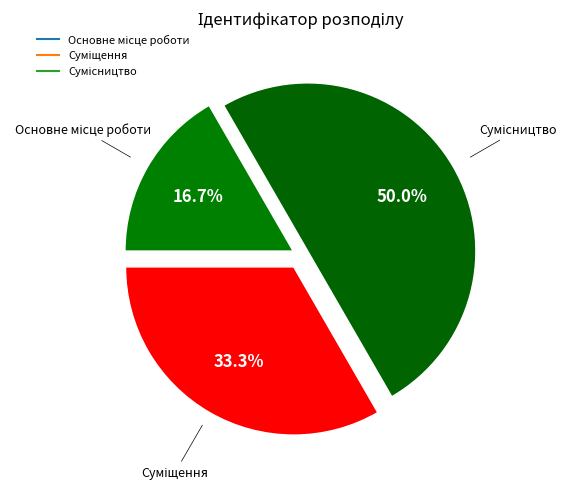

Is it true that Сумісництво is 37% of the pie?

False